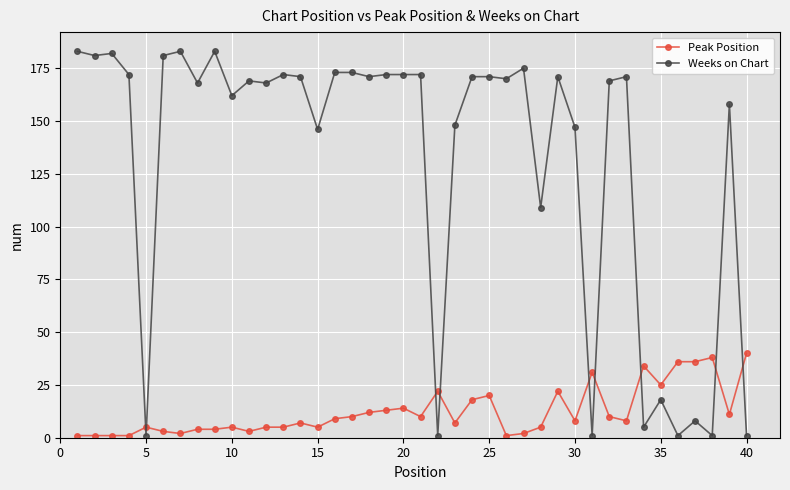

How many distinct data groups are displayed?

2